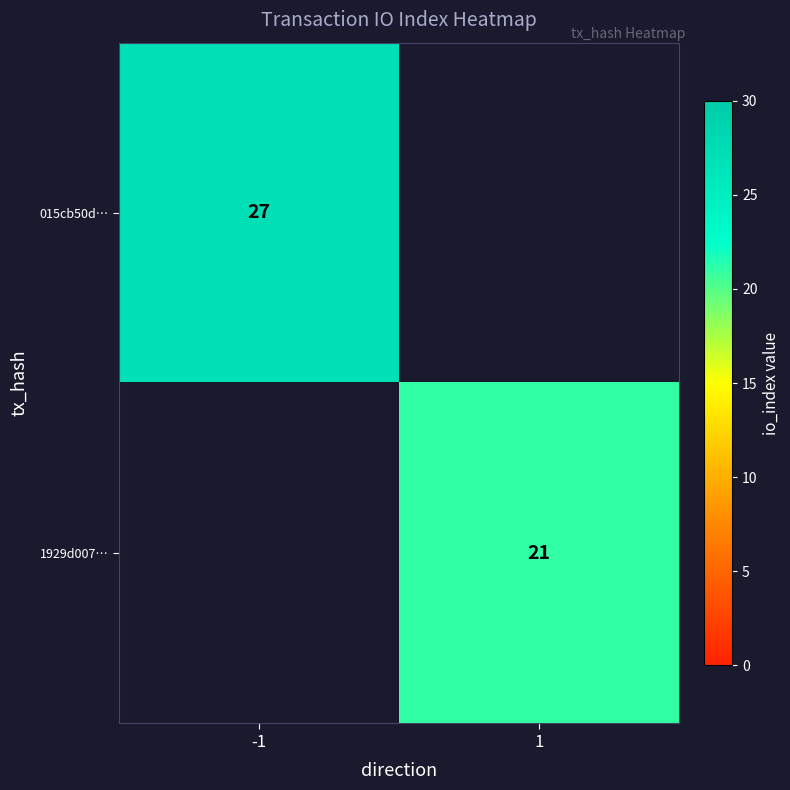

At which category does the chart reach its minimum across all series?

1